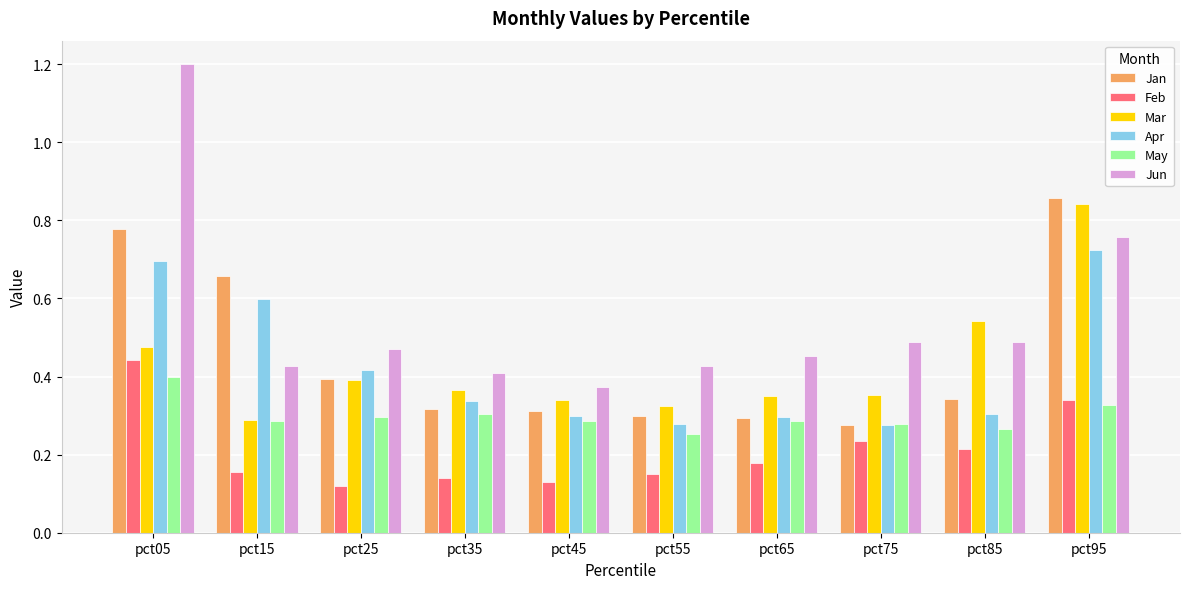

Are the bars grouped side by side (vs. stacked)?

Yes